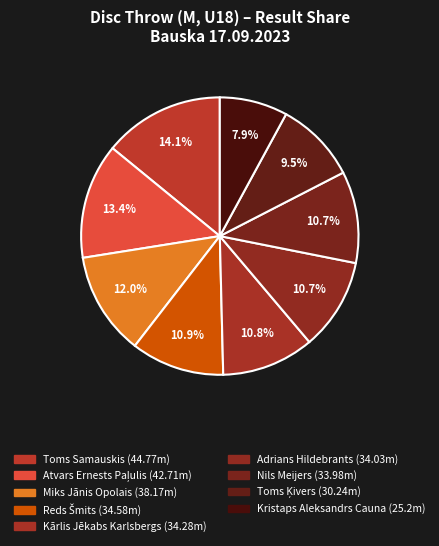

Is there any slice that represents more than half of the pie?

No